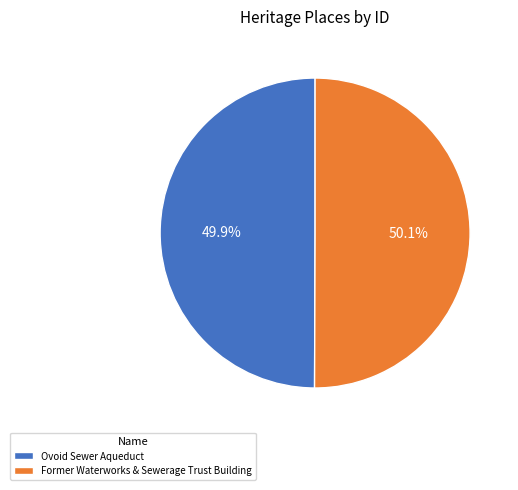

What is the ratio of the value at Ovoid Sewer Aqueduct to the value at Former Waterworks & Sewerage Trust Building?

1.0